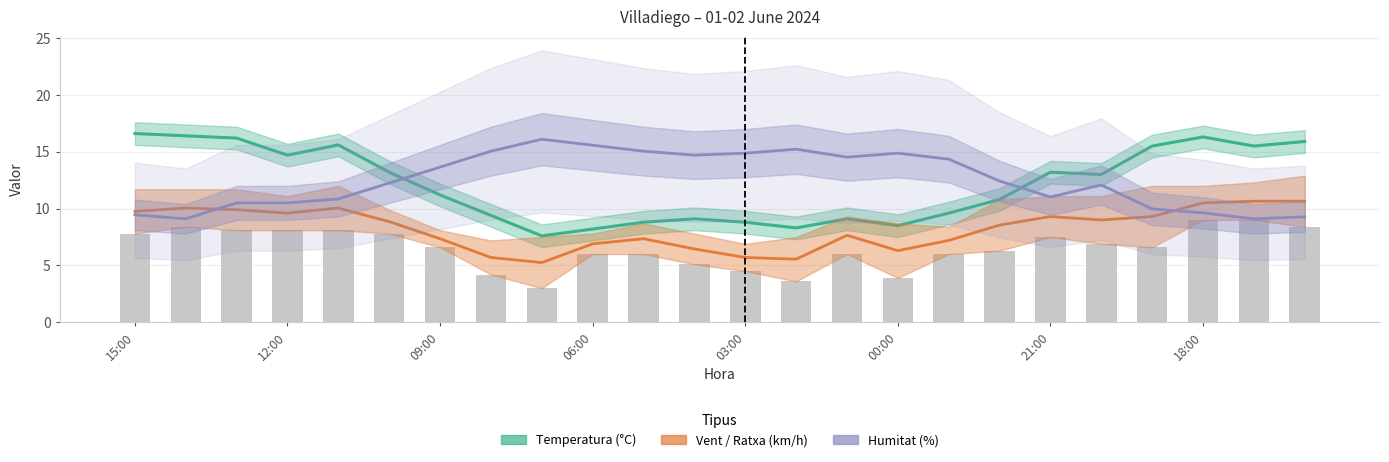

Is it true that Velocitat del vent (km/h) equals 7.5 at 21:00?

True